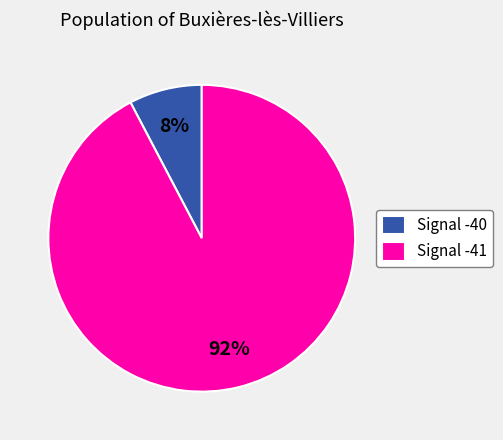

What is the largest slice in the pie chart?

Signal -41